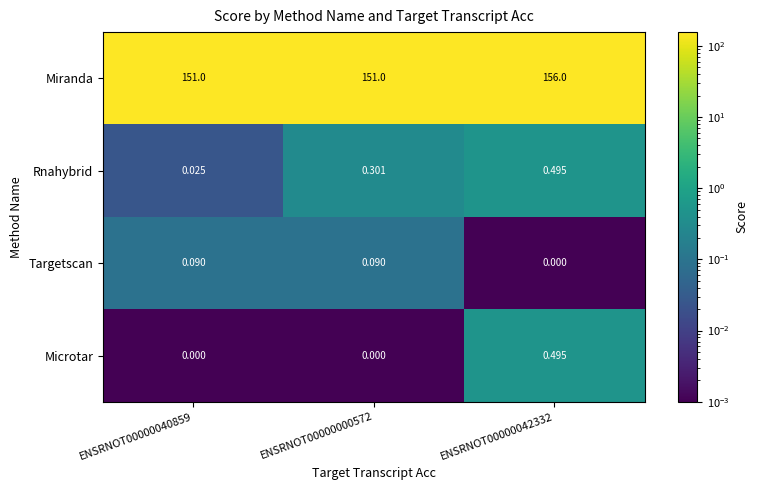

Which series has the largest range (max minus min)?

Miranda